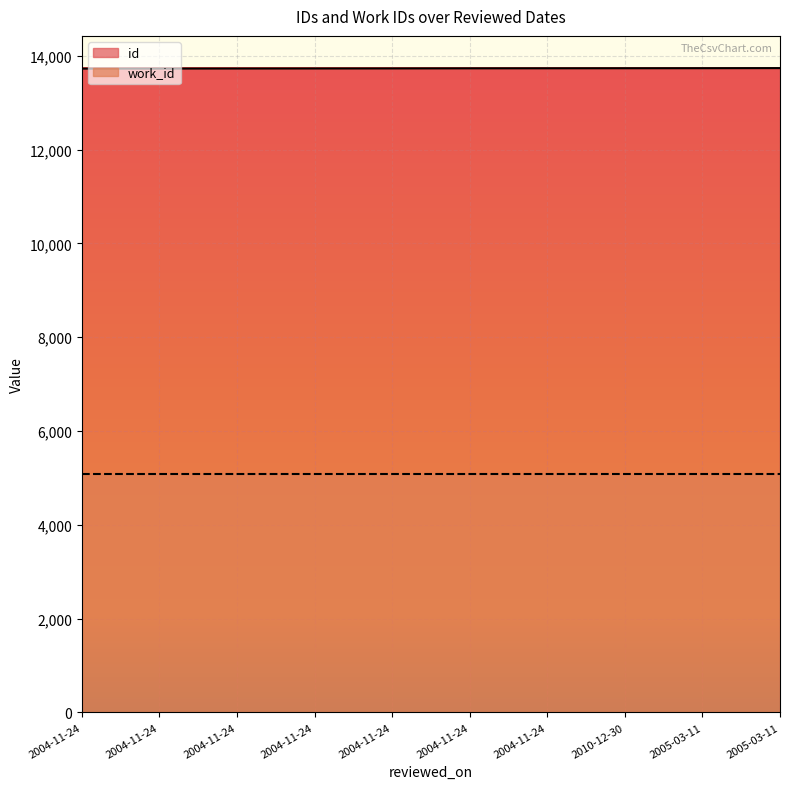

Reading right to left, transcribe all the data shown in this chart.

2005-03-11=13739	2005-03-11=13737	2010-12-30=13736	2004-11-24=13735	2004-11-24=13734	2004-11-24=13732	2004-11-24=13731	2004-11-24=13730	2004-11-24=13729	2004-11-24=13728